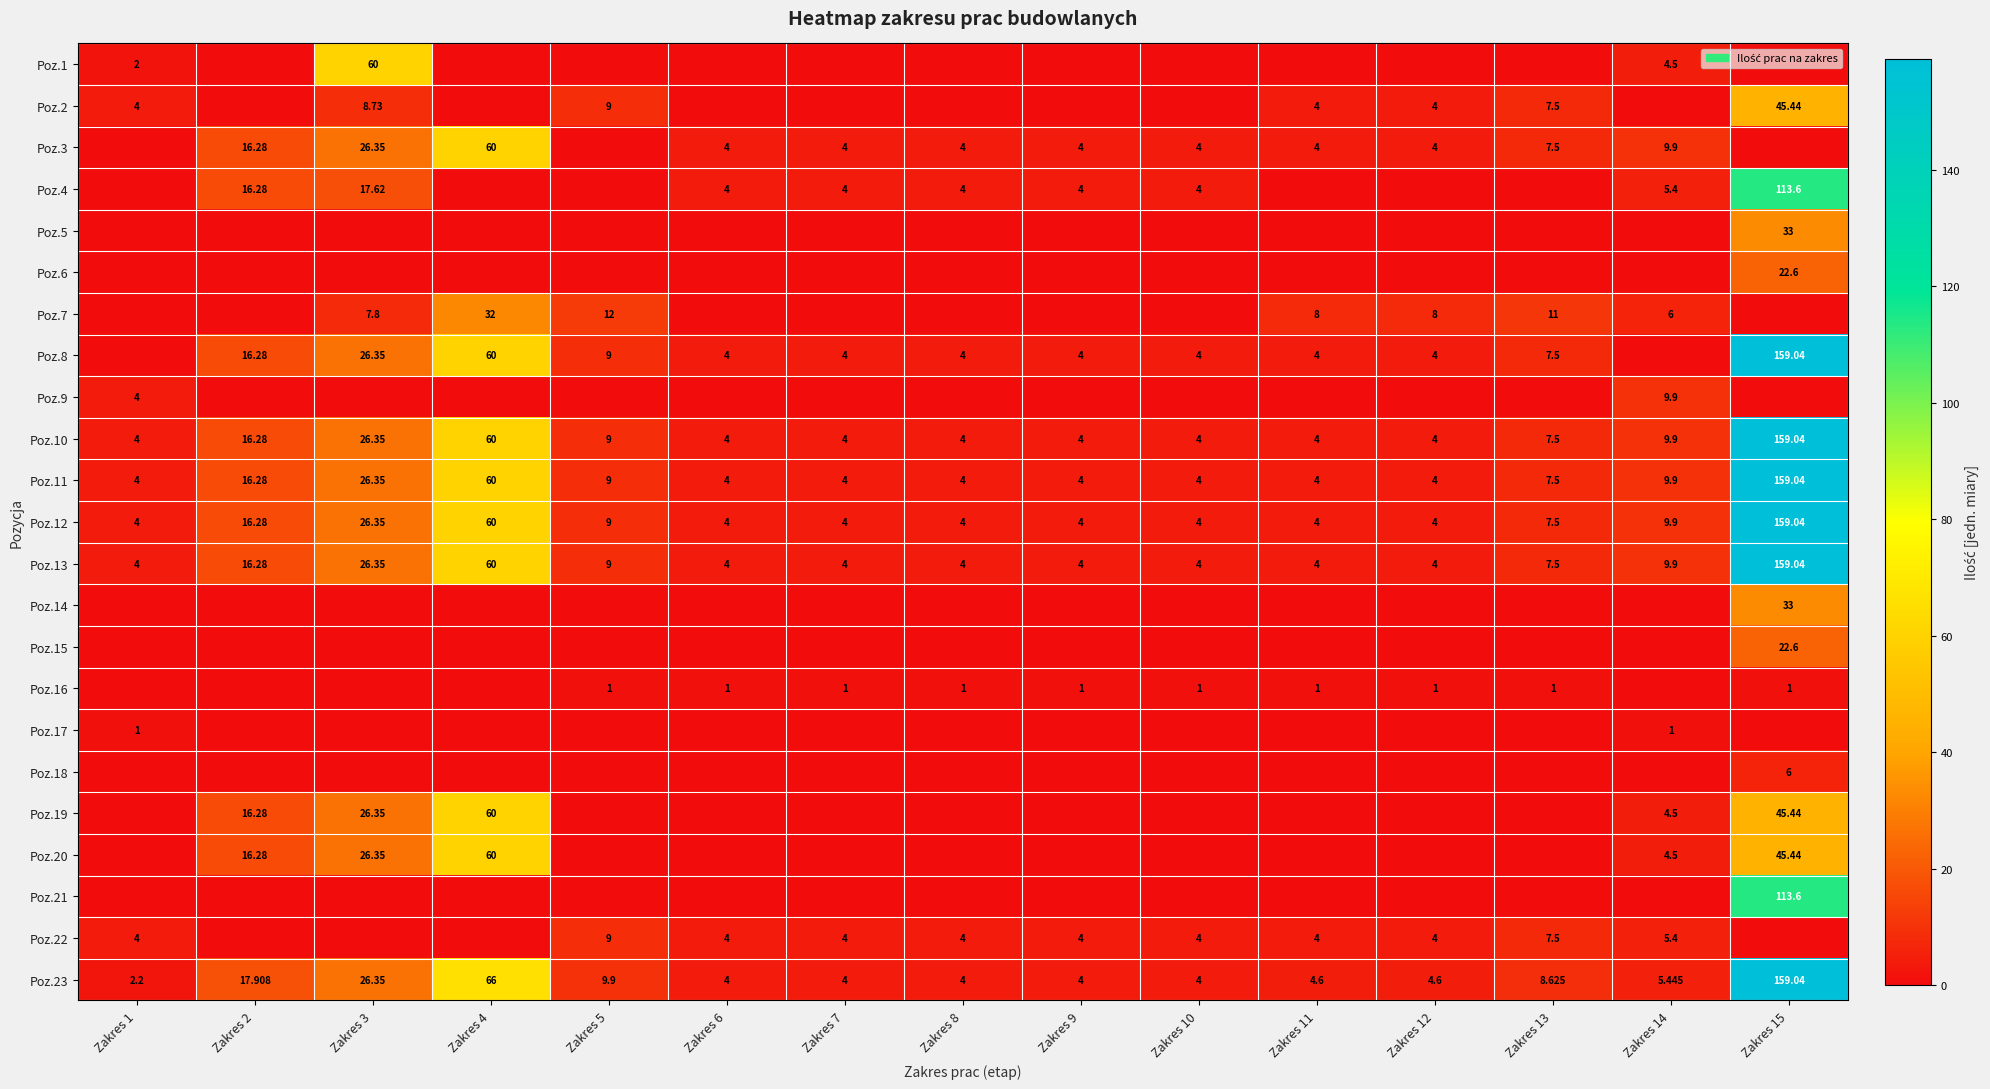

Is the value of Poz.23 at Zakres 12 greater than the value of Poz.10 at Zakres 13?

No